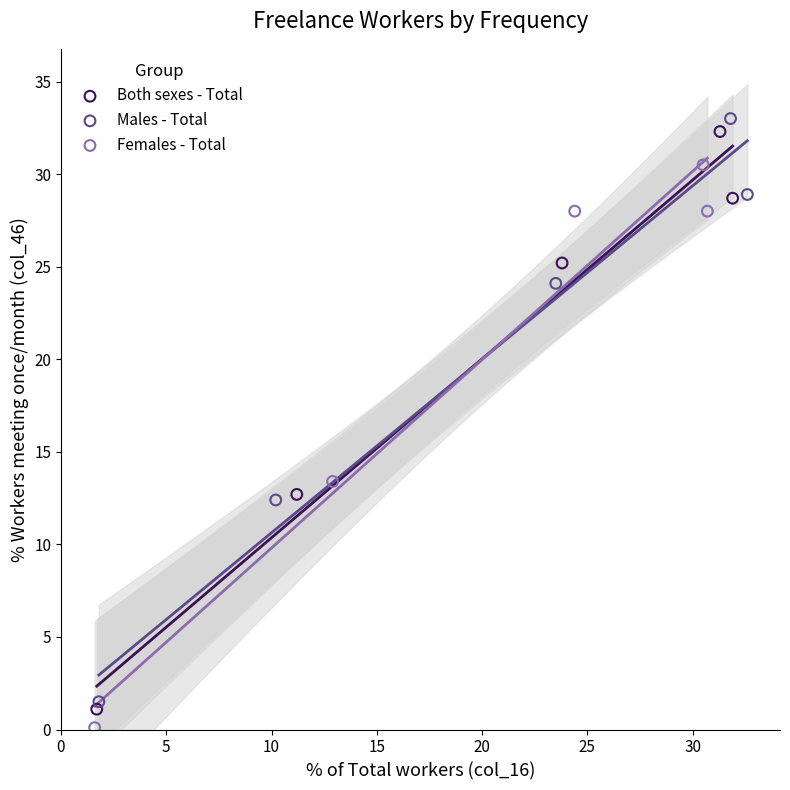

Which series has the widest spread of Y values?

Males - Total